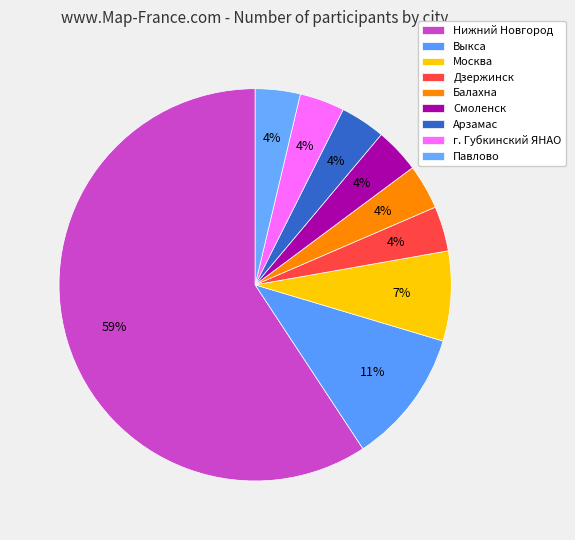

Approximately how many times larger is the value at г. Губкинский ЯНАО compared to Смоленск?

1.0